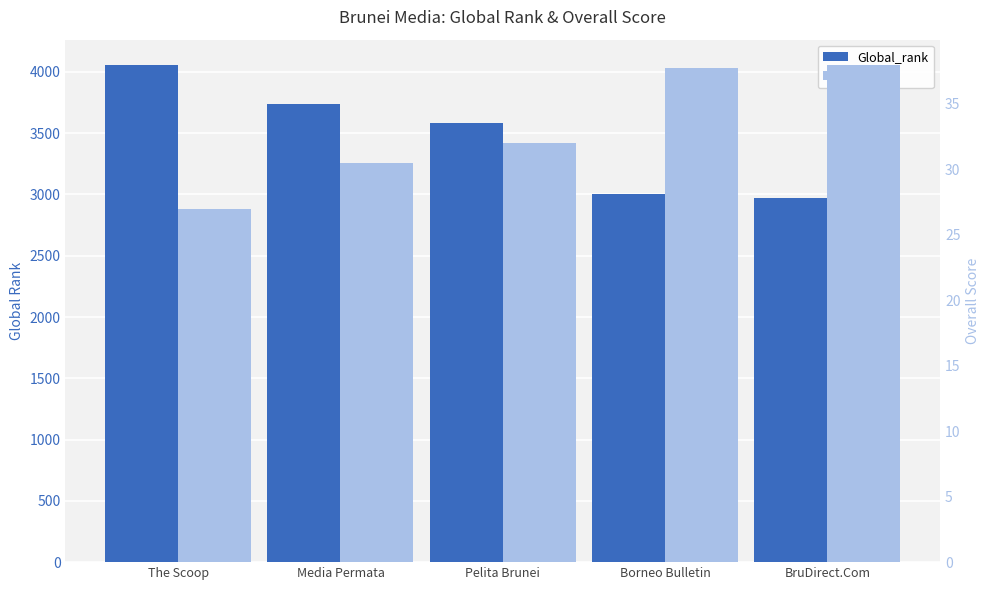

What is the label of the 2nd bar from the right?

Borneo Bulletin